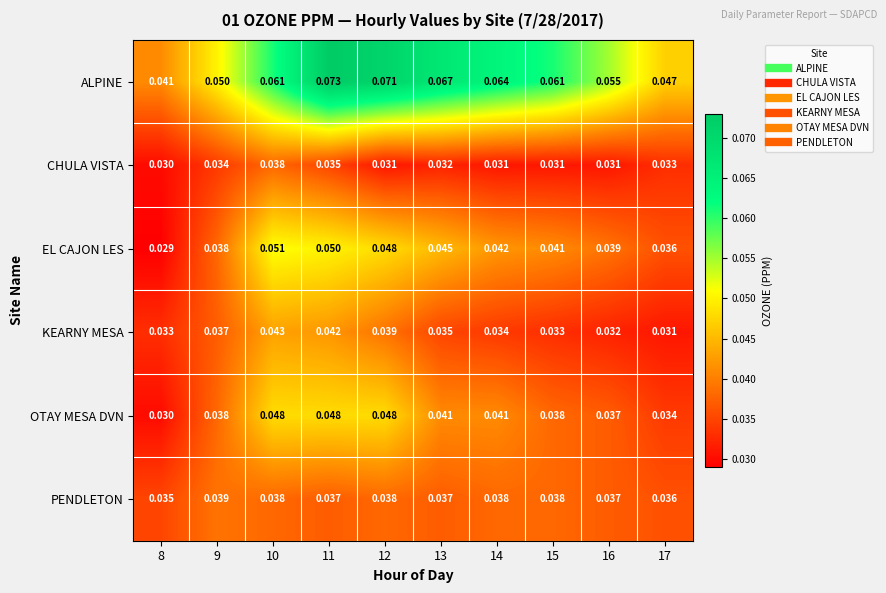

At which category is the sum across all series the highest?

11